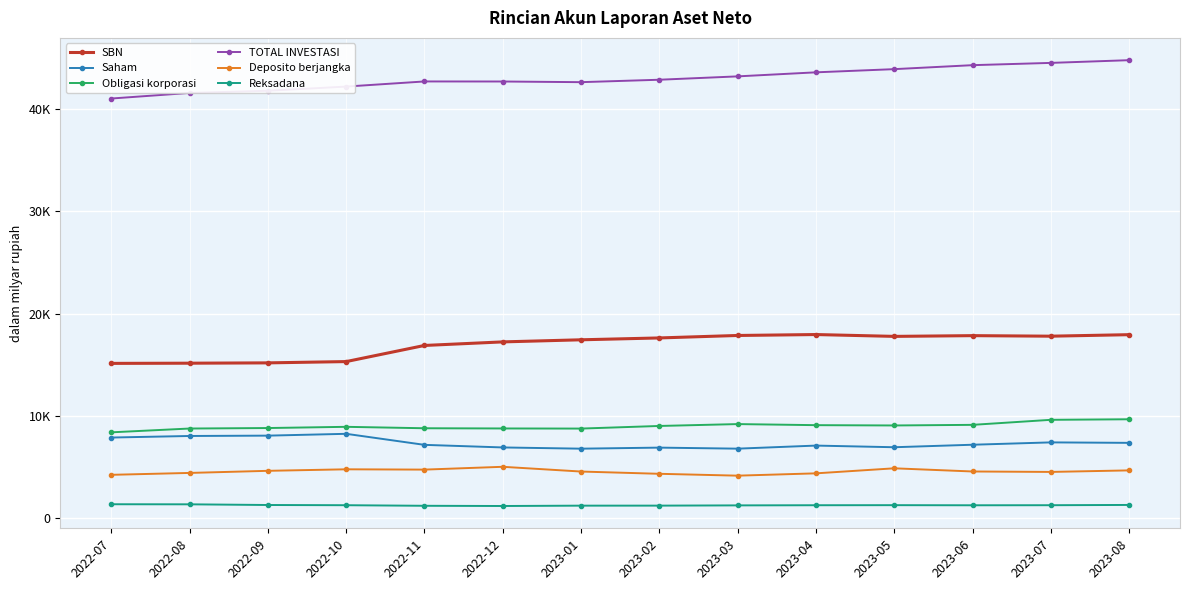

What is the total value across all series at 2023-06?

84152.5